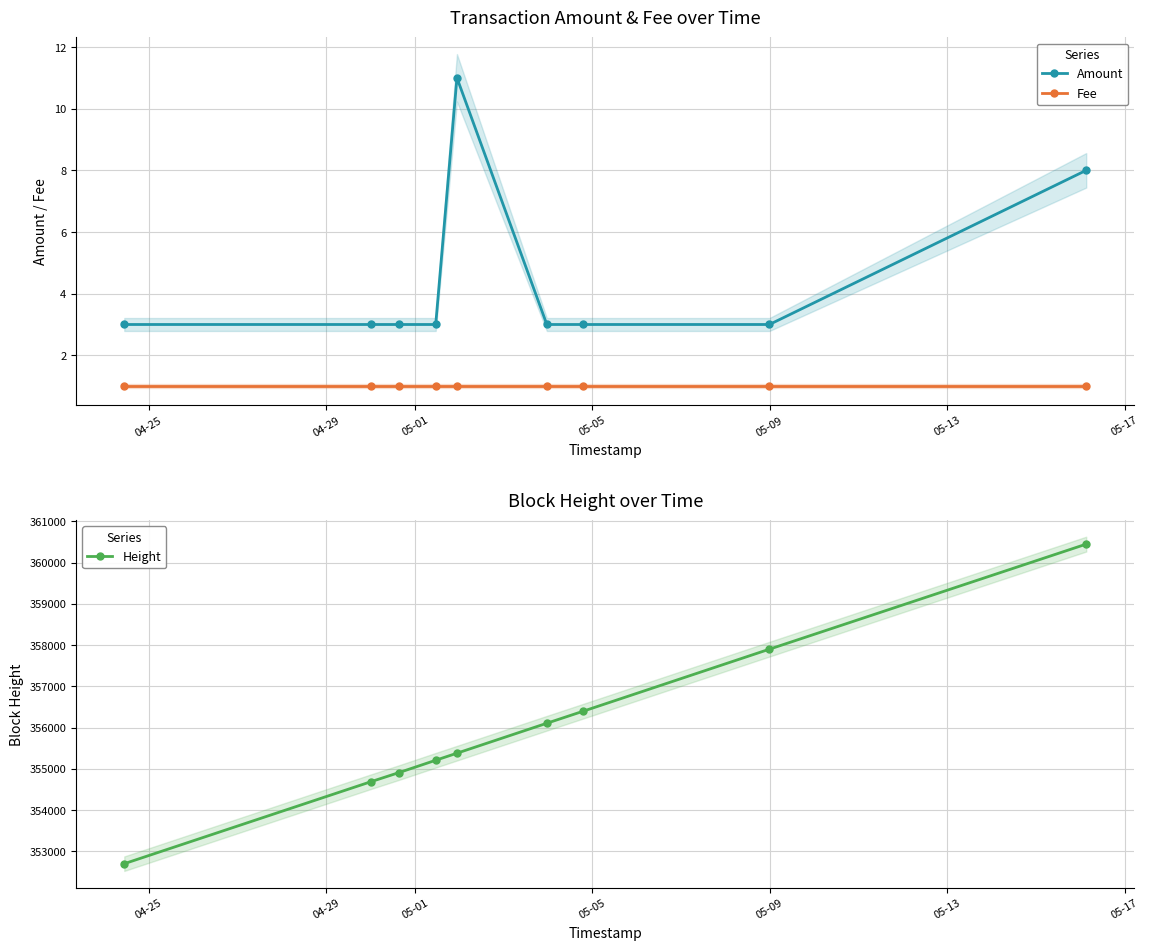

What is the value of the Fee point at the 2nd from the left?

1